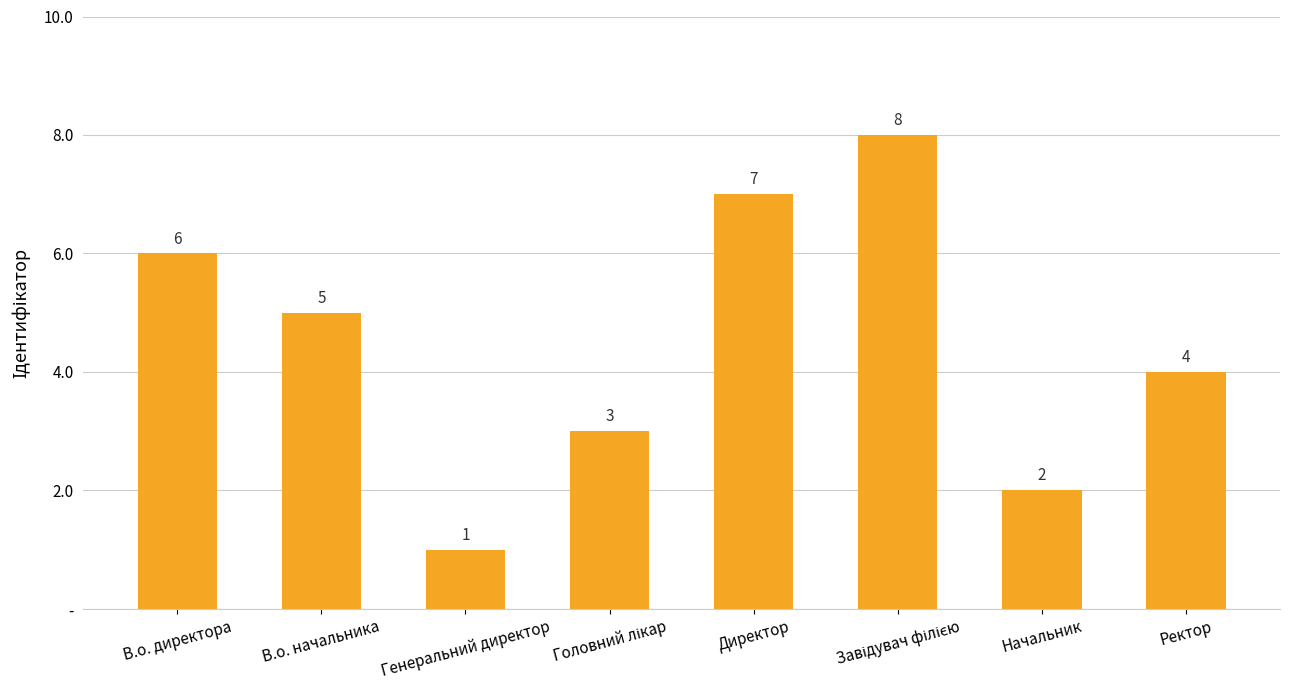

Rank the categories by value from lowest to highest.

Генеральний директор, Начальник, Головний лікар, Ректор, В.о. начальника, В.о. директора, Директор, Завідувач філією